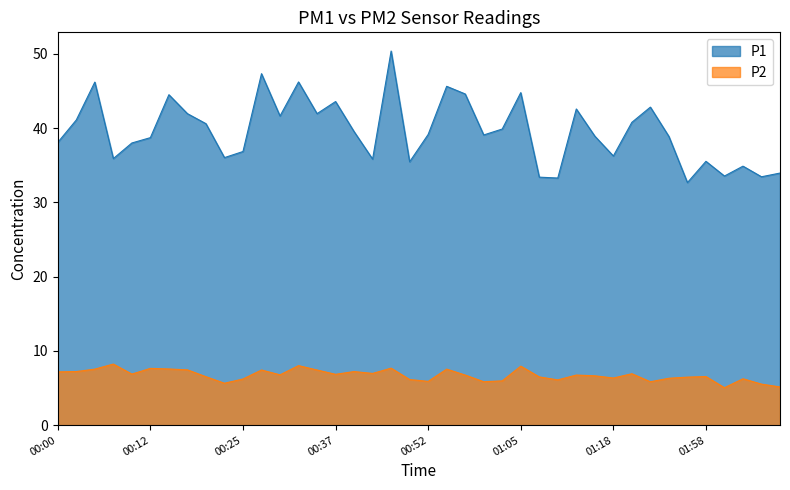

What is the total value across all series at 00:35?

49.4